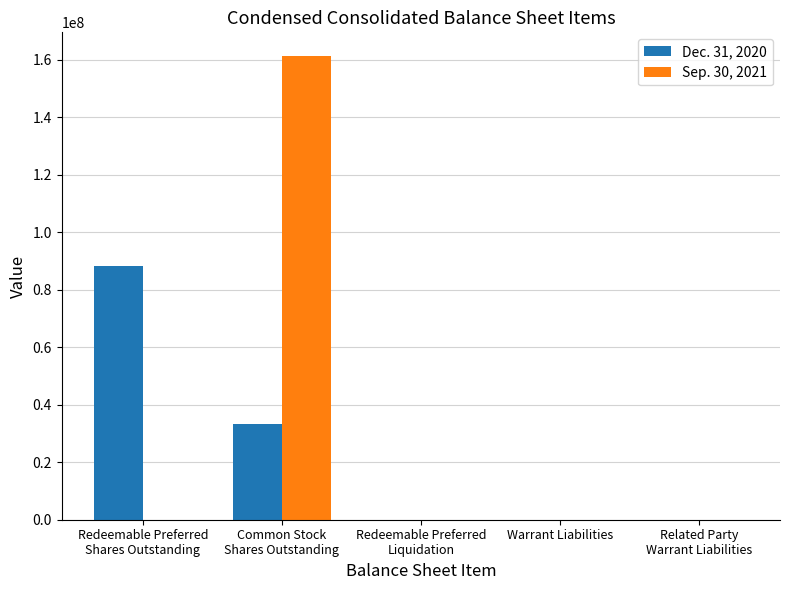

True or false: Sep. 30, 2021 has a value of 10979 at Warrant Liabilities.

True